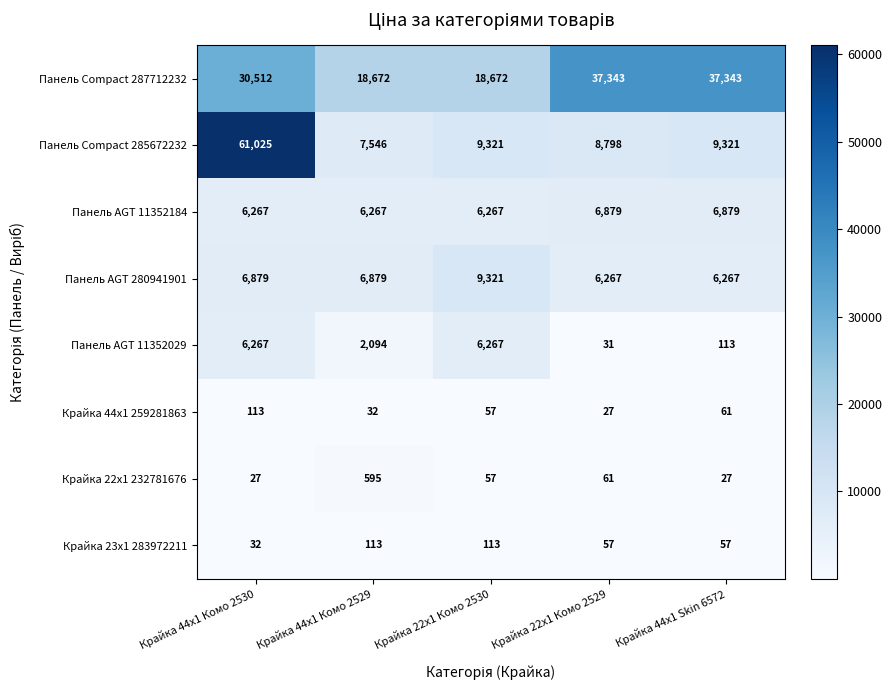

At Крайка 22x1 Комо 2529, list the series in order from largest to smallest.

Панель Compact 287712232, Панель Compact 285672232, Панель AGT 11352184, Панель AGT 280941901, Крайка 22x1 232781676, Крайка 23x1 283972211, Панель AGT 11352029, Крайка 44x1 259281863